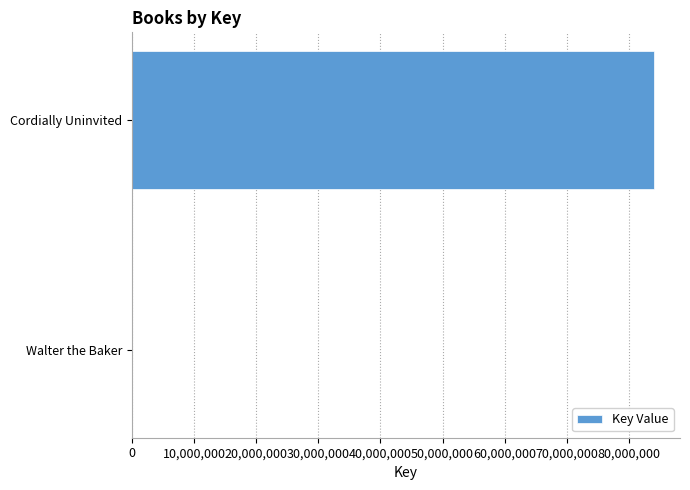

Are the bars grouped side by side (vs. stacked)?

No